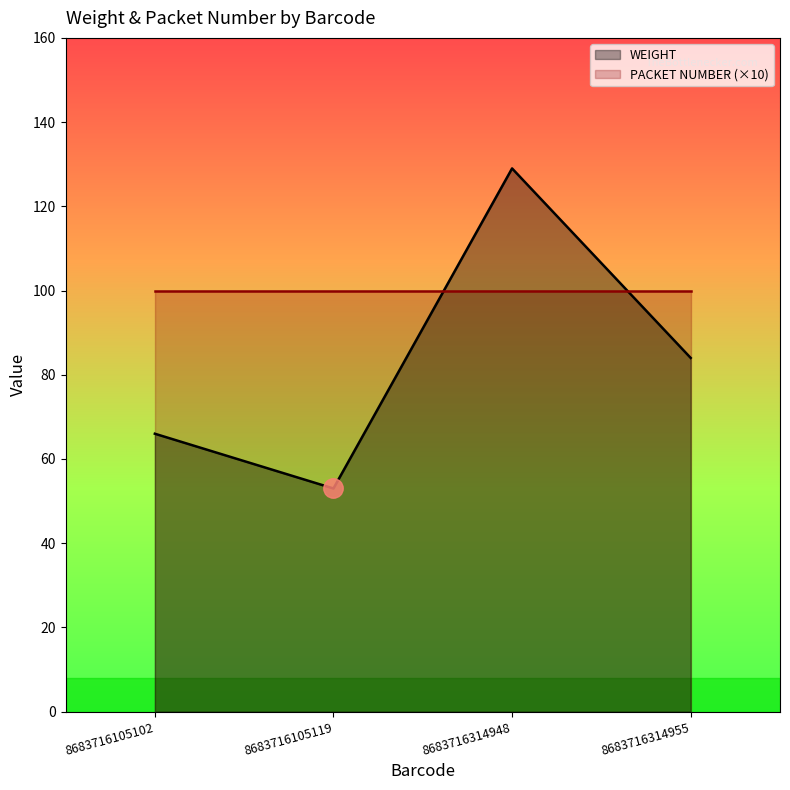

What is the change in value from 8683716314948 to 8683716314955?

-45